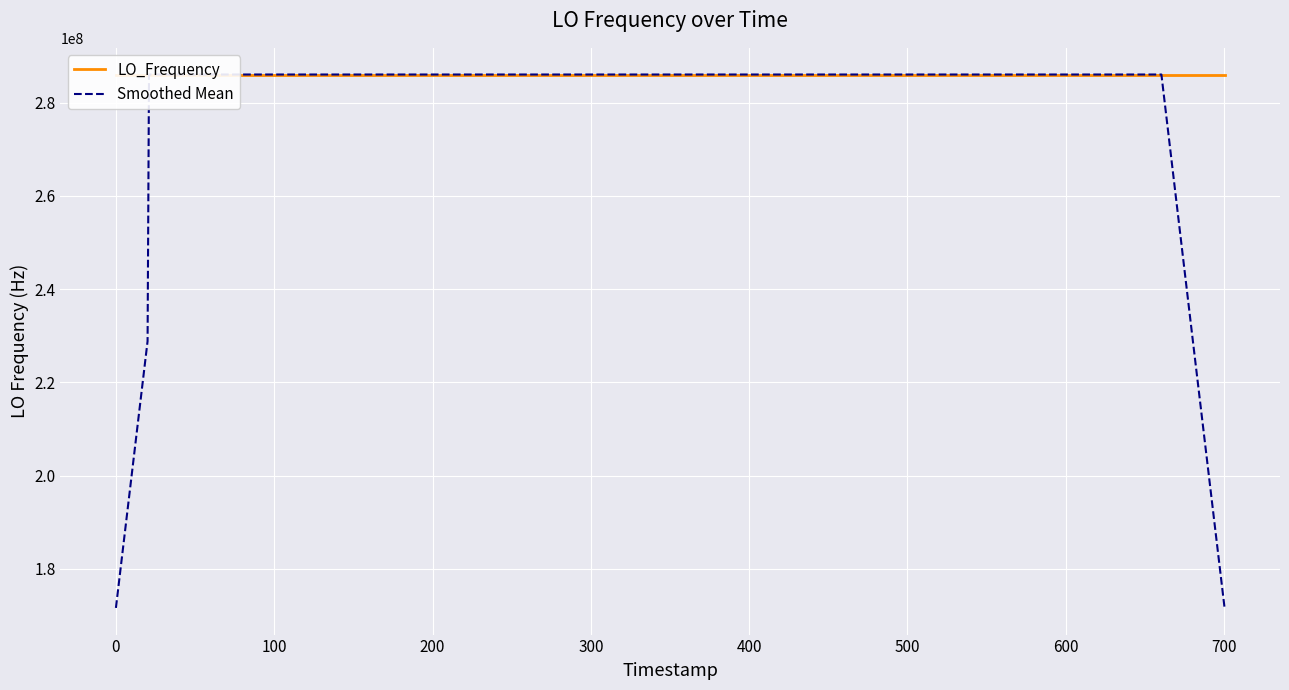

What is the minimum value for Smoothed Mean?

171628199.1